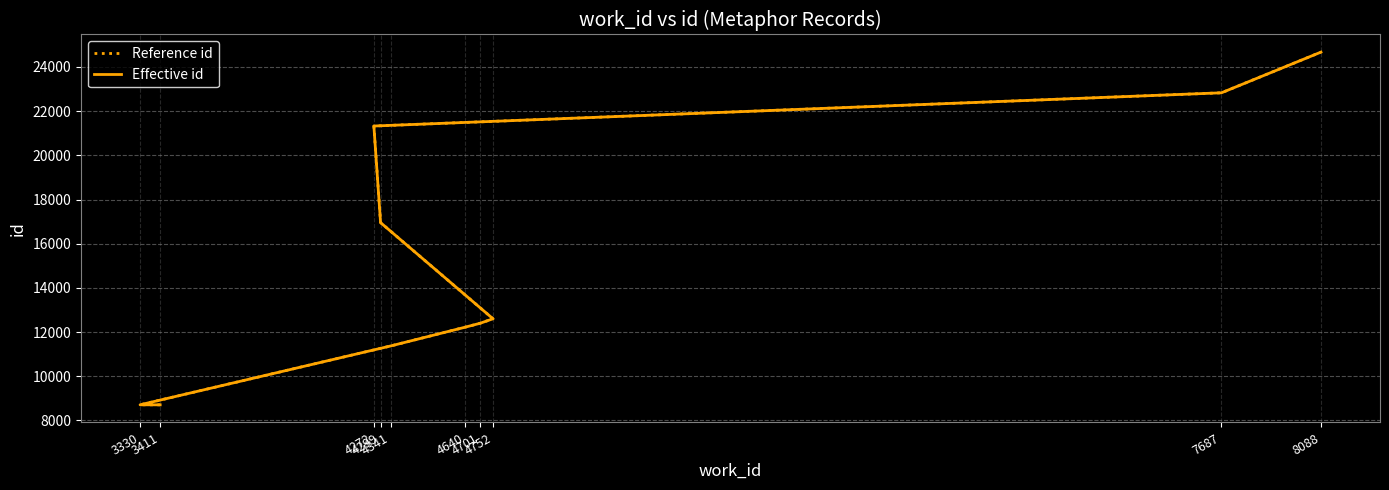

What is the difference between the Effective id values at 4701 and 3411?

3696